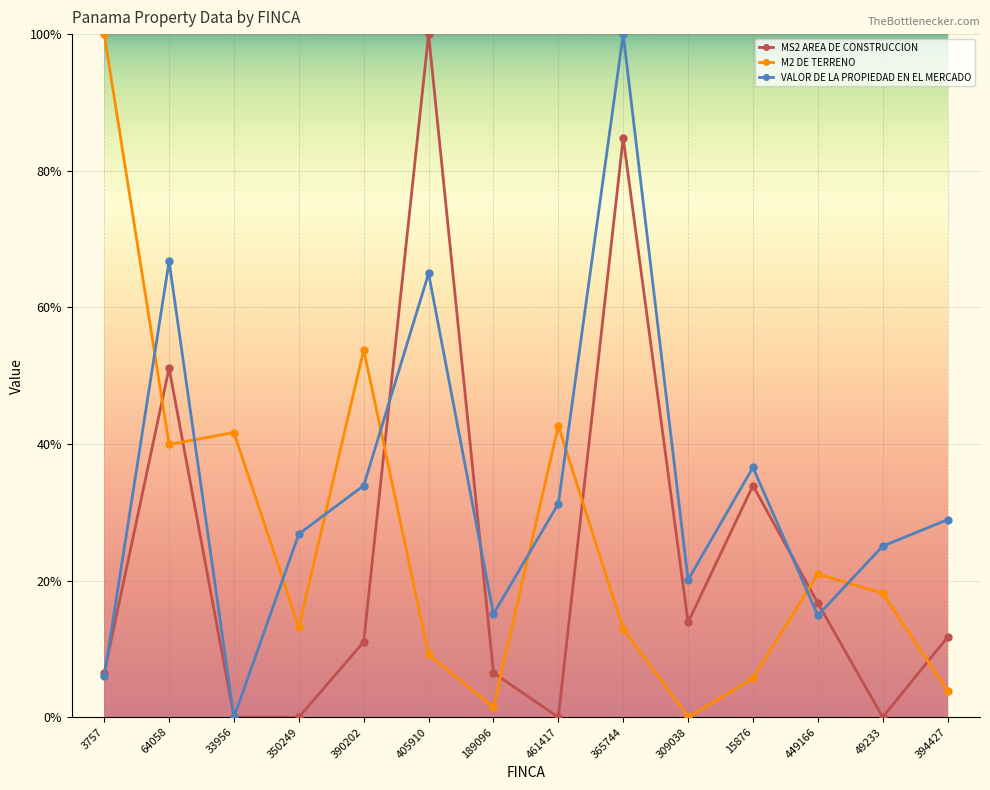

Which series has the largest total across all categories?

VALOR DE LA PROPIEDAD EN EL MERCADO